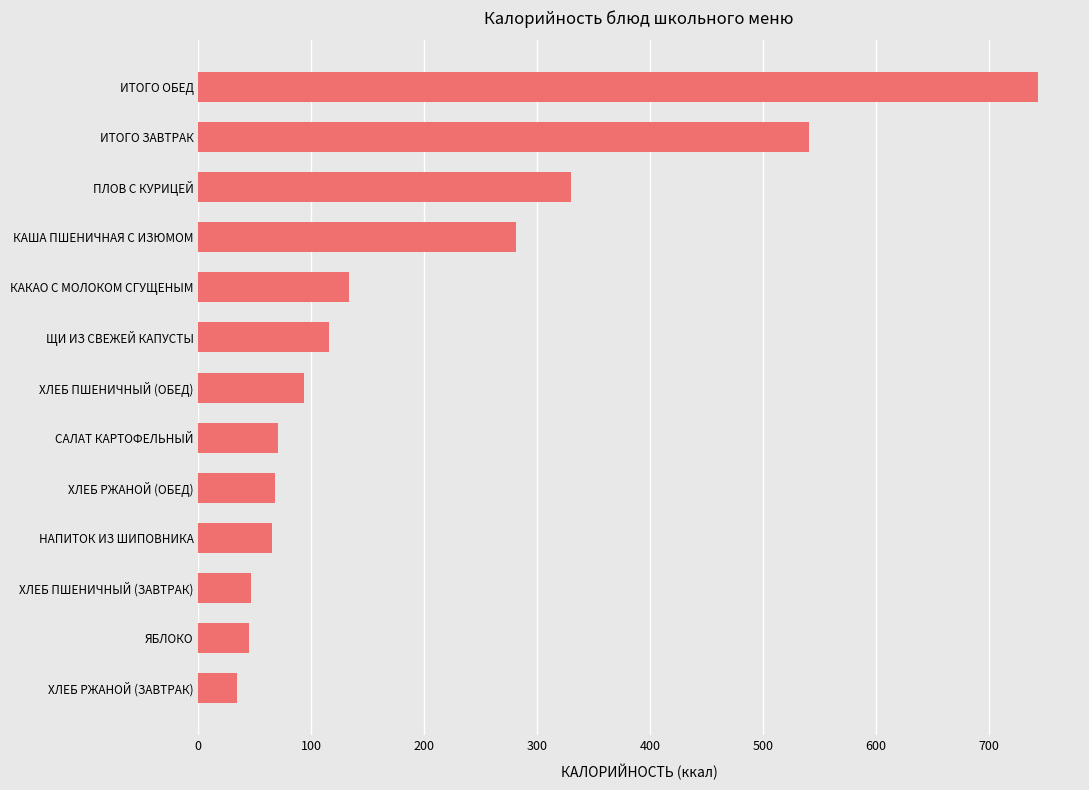

What is the approximate value at НАПИТОК ИЗ ШИПОВНИКА?

65.4